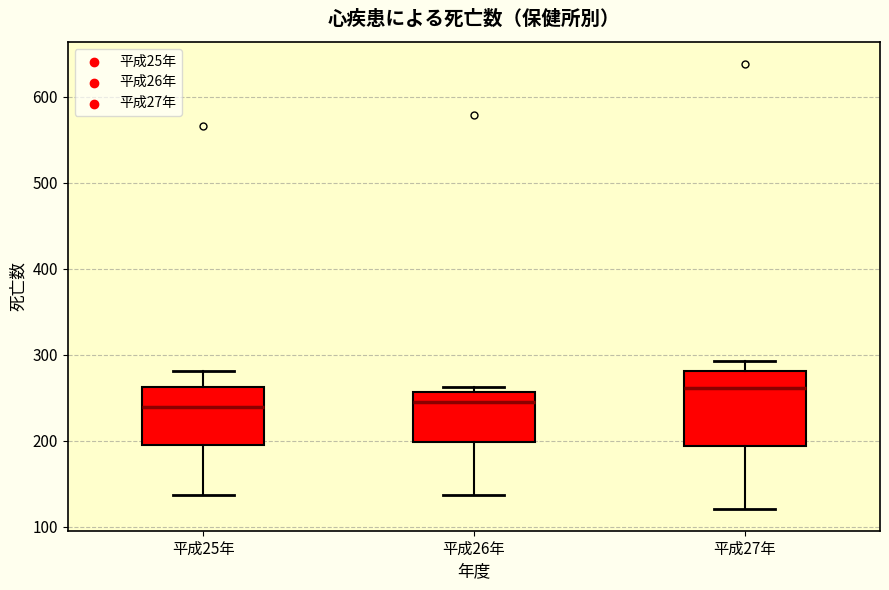

Reading left to right, transcribe this box plot: for each box, give where its median line is, the range the box spans, and where its two whiskers end, as read against the y-axis. The values are not printed on the chart, so give them approximately, as read against the axis.

平成25年: median 240, box 200 to 260, whiskers 140 to 280
平成26年: median 250, box 200 to 260, whiskers 140 to 260 (just above the box's upper edge)
平成27年: median 260, box 190 to 280, whiskers 120 to 290